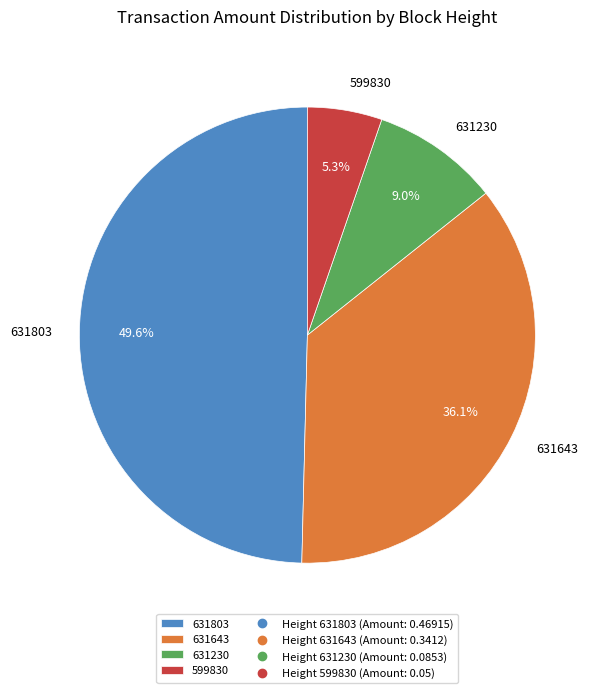

Count the number of slices in the pie.

4